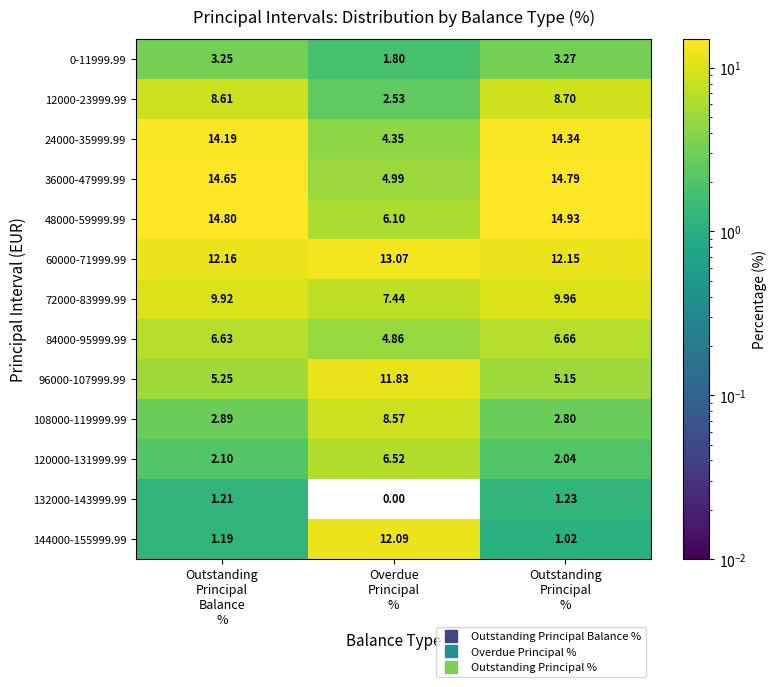

How many series are shown in this chart?

13